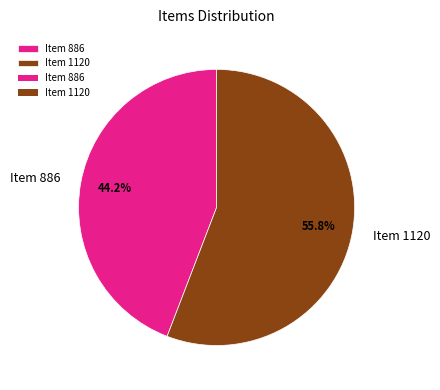

Which has a higher value, Item 886 or Item 1120?

Item 1120